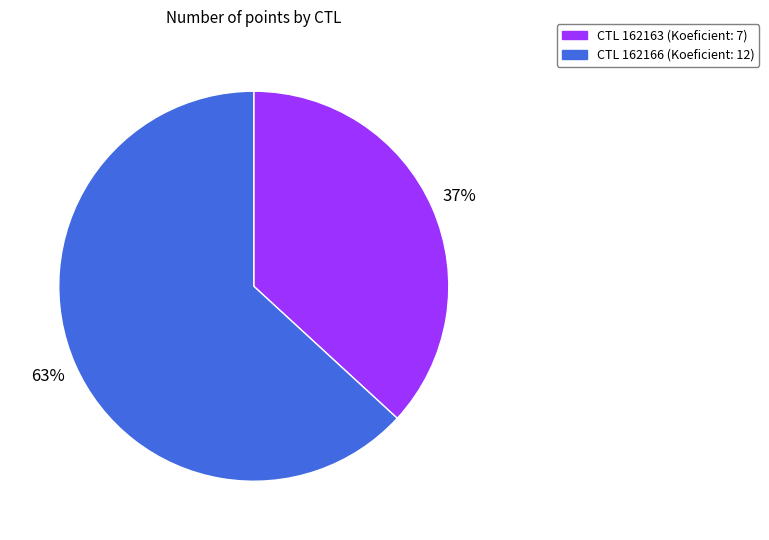

What percentage is the CTL 162163 (Koeficient: 7) slice, to the nearest percent?

37%